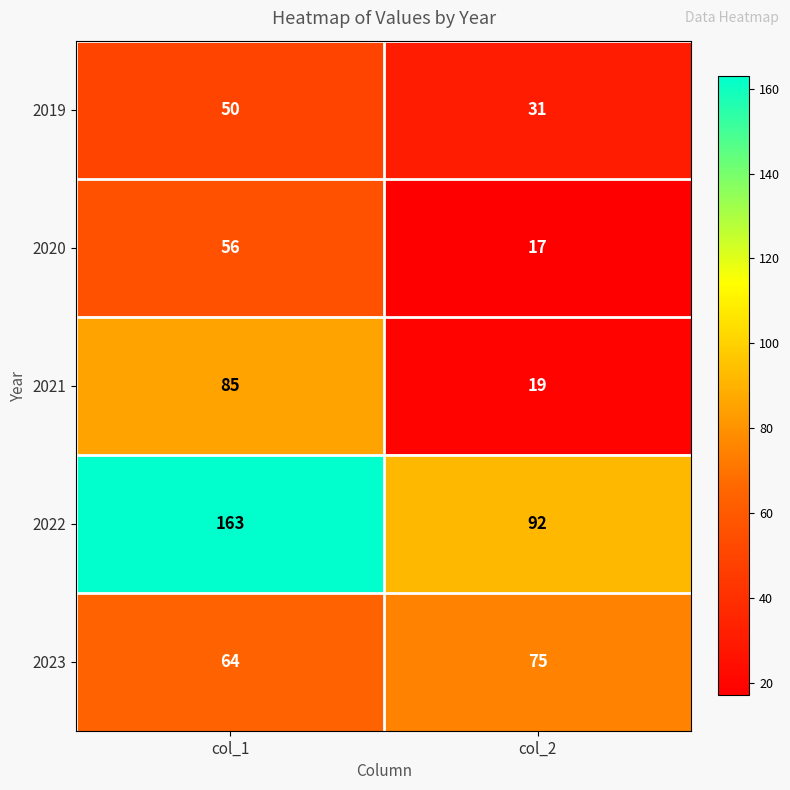

What value does the 2022 series have at col_1, to the nearest 10?

160